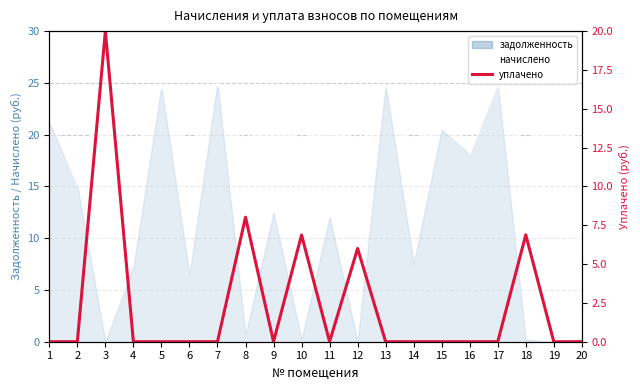

How many values are above zero?

5